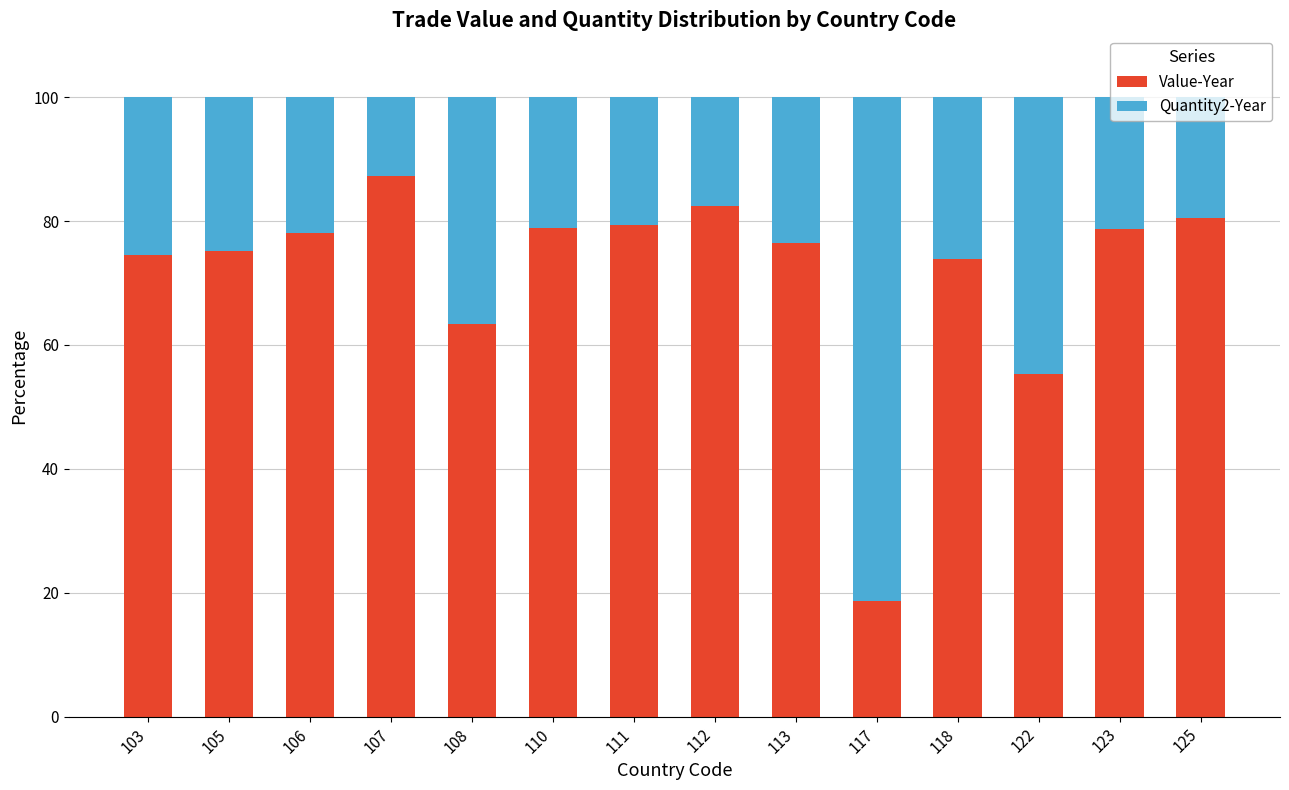

Are the bars grouped side by side (vs. stacked)?

No